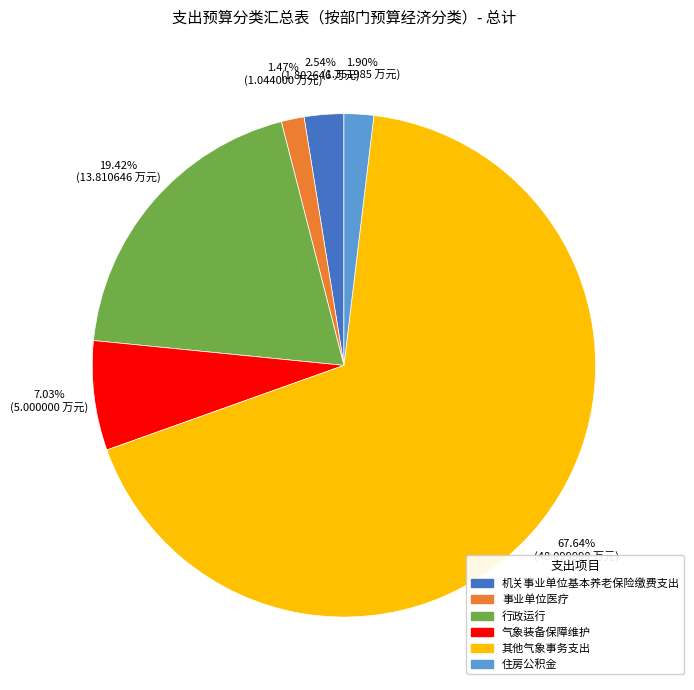

To the nearest percent, what is the difference between the 机关事业单位基本养老保险缴费支出 and 行政运行 slice percentages?

17%